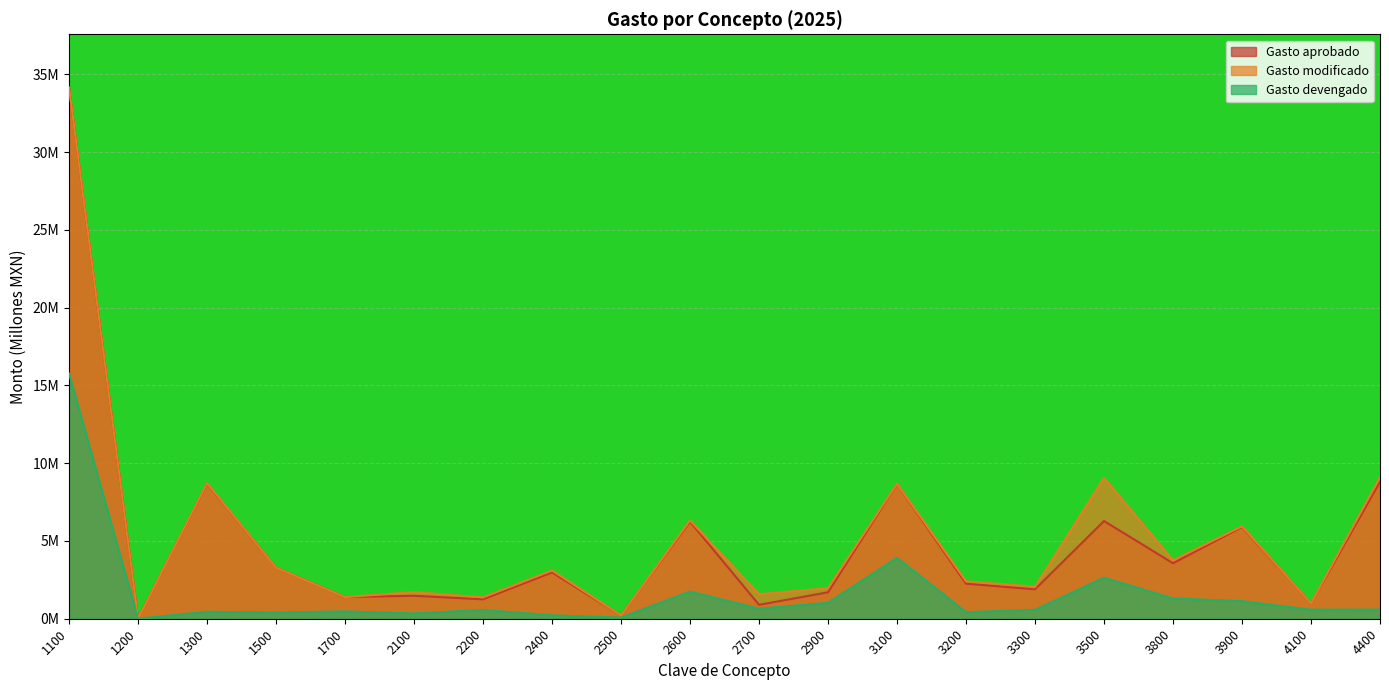

List the series in order of their peak value, highest first.

Gasto modificado, Gasto aprobado, Gasto devengado